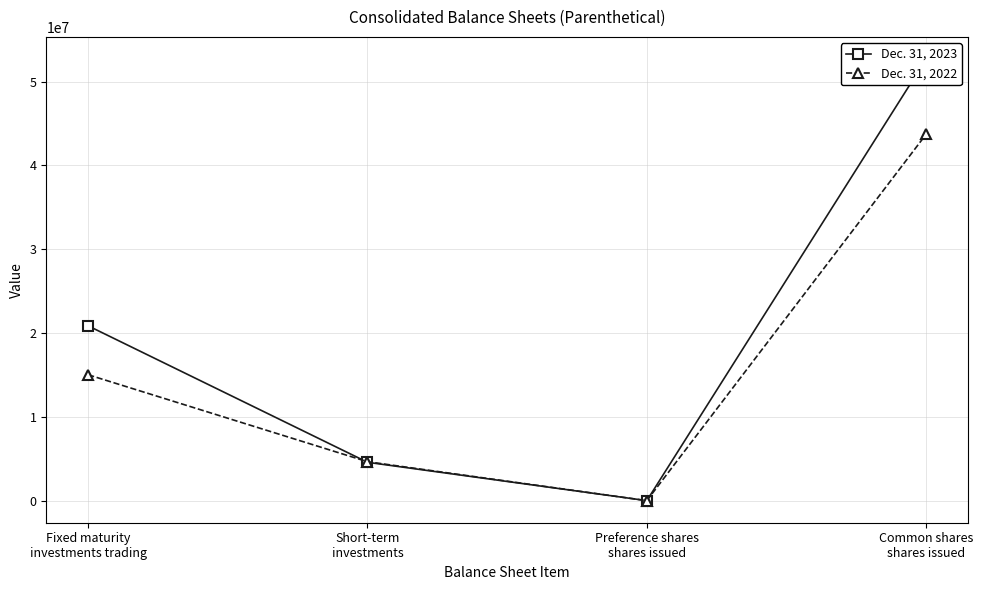

At which label does Dec. 31, 2022 first exceed 15038551?

Common shares
shares issued